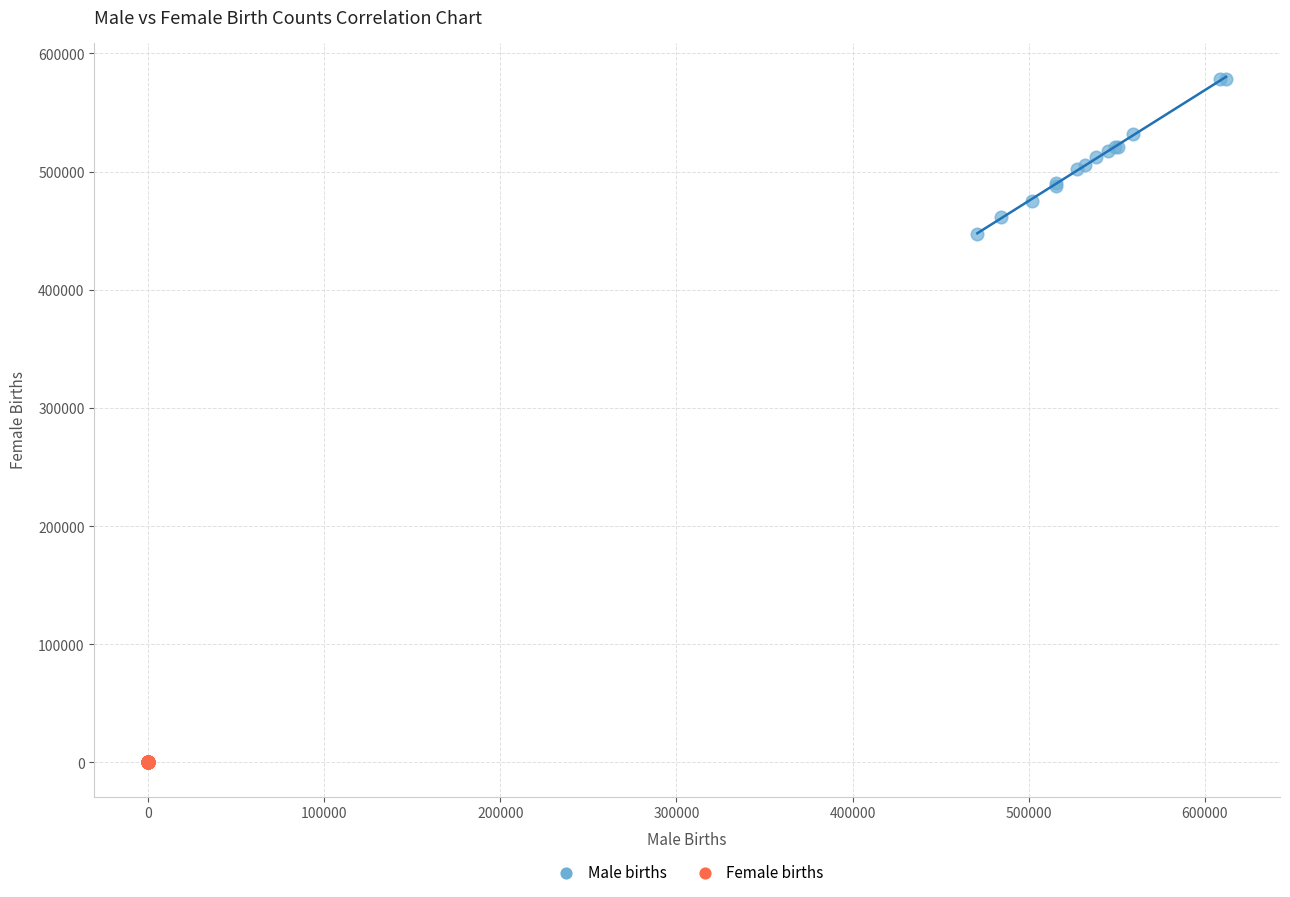

Which series contains the highest Y value?

Male births